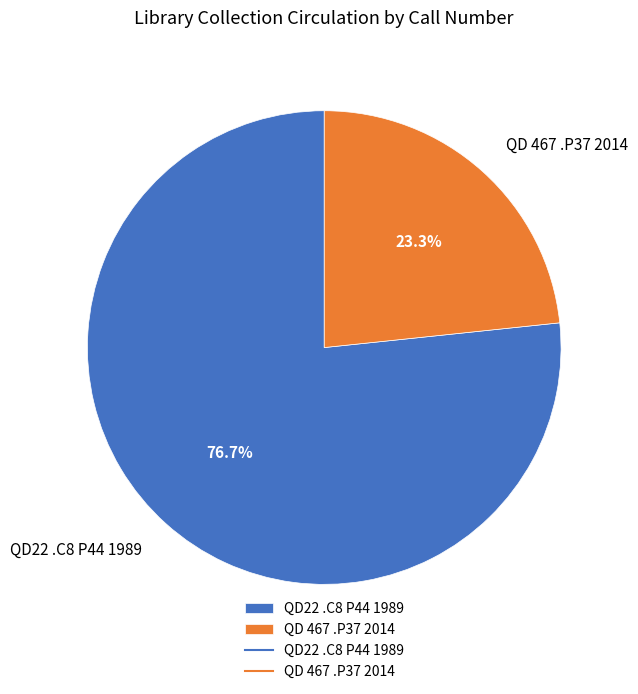

To the nearest percent, what portion does QD22 .C8 P44 1989 represent?

77%